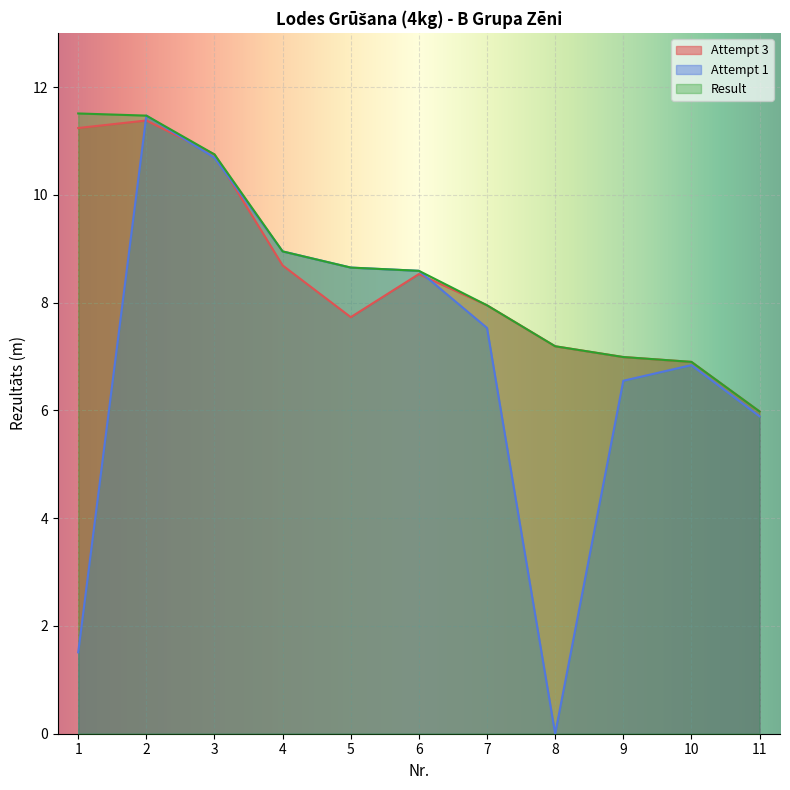

What is the difference between the second highest and second lowest values in the Result series?

4.6